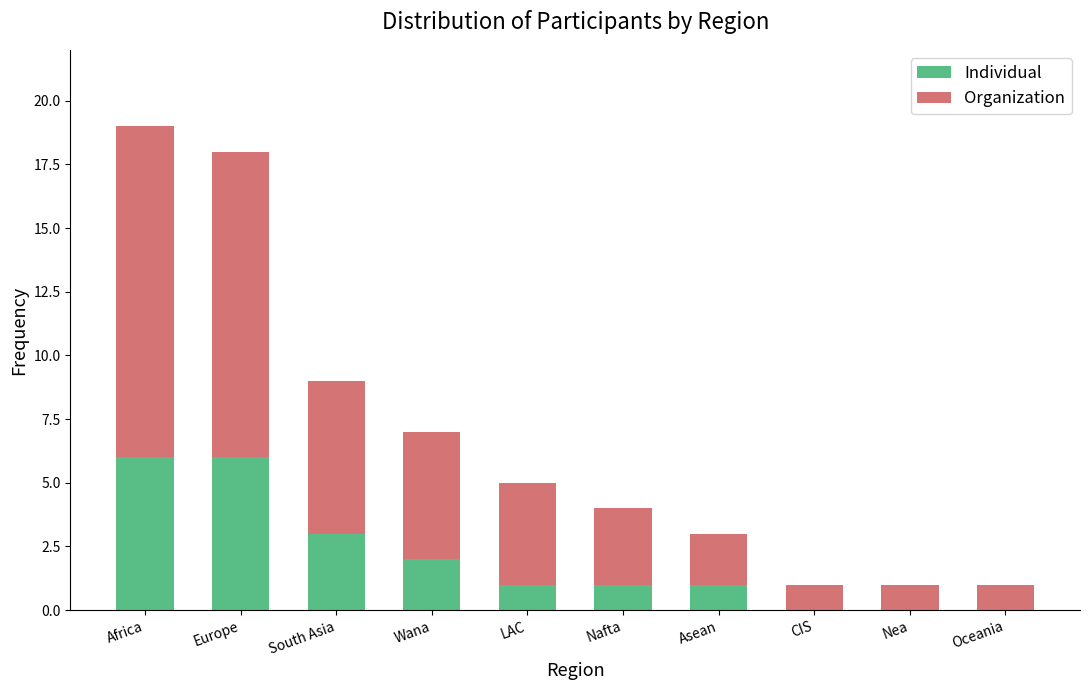

Reading left to right, list the values for the Individual series.

Africa=6	Europe=6	South Asia=3	Wana=2	LAC=1	Nafta=1	Asean=1	CIS=0	Nea=0	Oceania=0